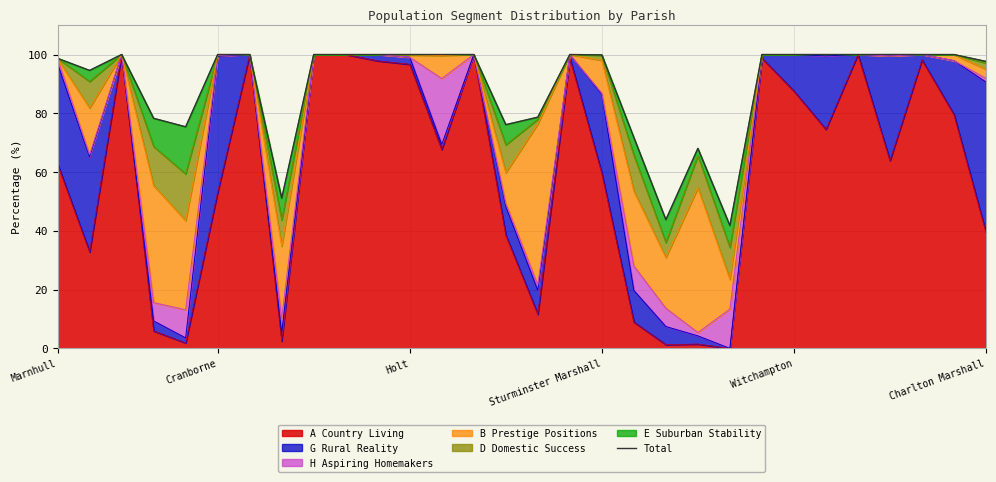

What is the highest value of the A Country Living series?

100.0